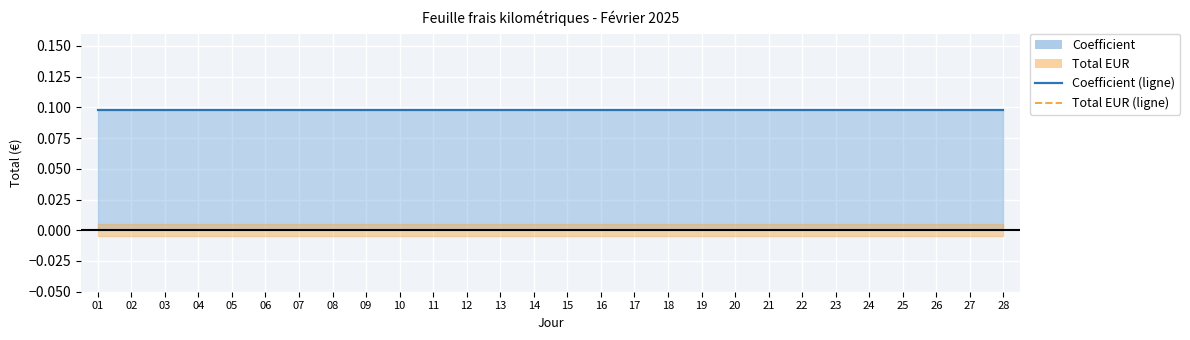

Reading left to right, extract all data points from this chart.

Coefficient (ligne): 0.1	0.1	0.1	0.1	0.1	0.1	0.1	0.1	0.1	0.1	0.1	0.1	0.1	0.1	0.1	0.1	0.1	0.1	0.1	0.1	0.1	0.1	0.1	0.1	0.1	0.1	0.1	0.1
Total EUR (ligne): 0.0	0.0	0.0	0.0	0.0	0.0	0.0	0.0	0.0	0.0	0.0	0.0	0.0	0.0	0.0	0.0	0.0	0.0	0.0	0.0	0.0	0.0	0.0	0.0	0.0	0.0	0.0	0.0